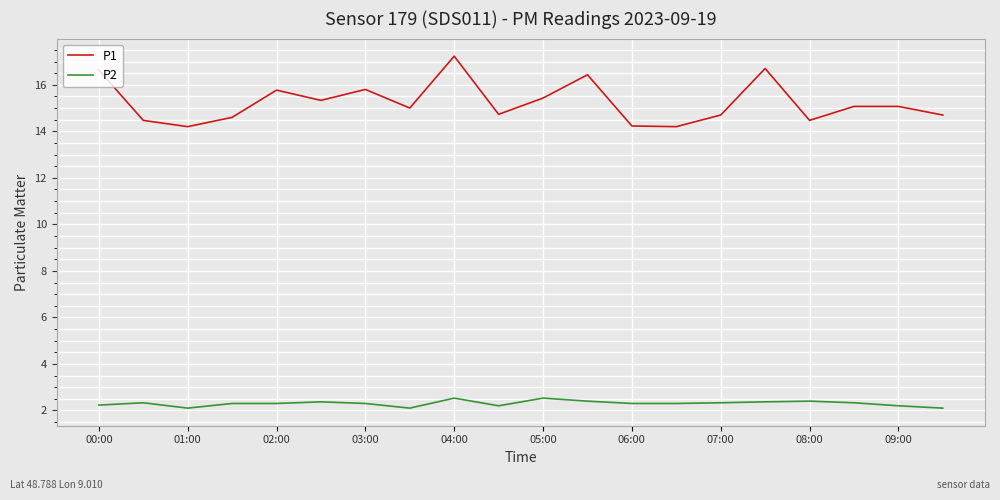

Which series has the widest spread of values?

P1